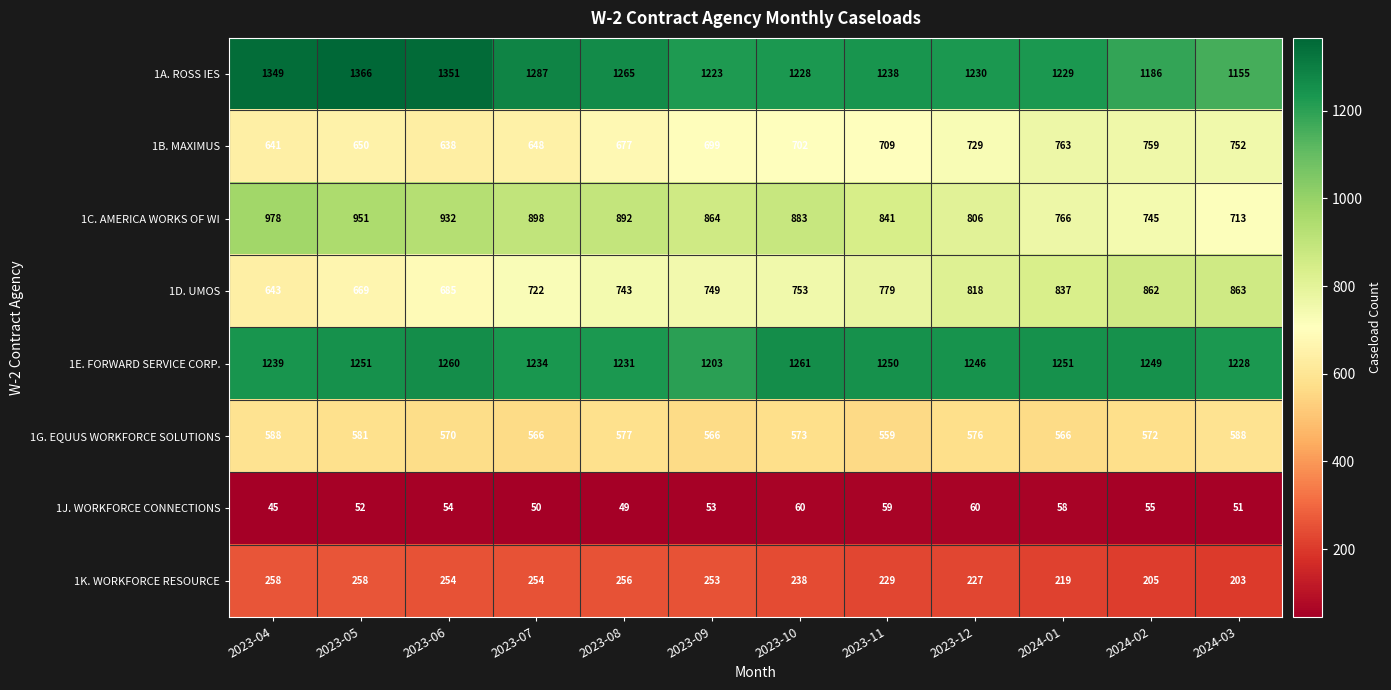

At which label does 1B. MAXIMUS reach its minimum?

2023-06